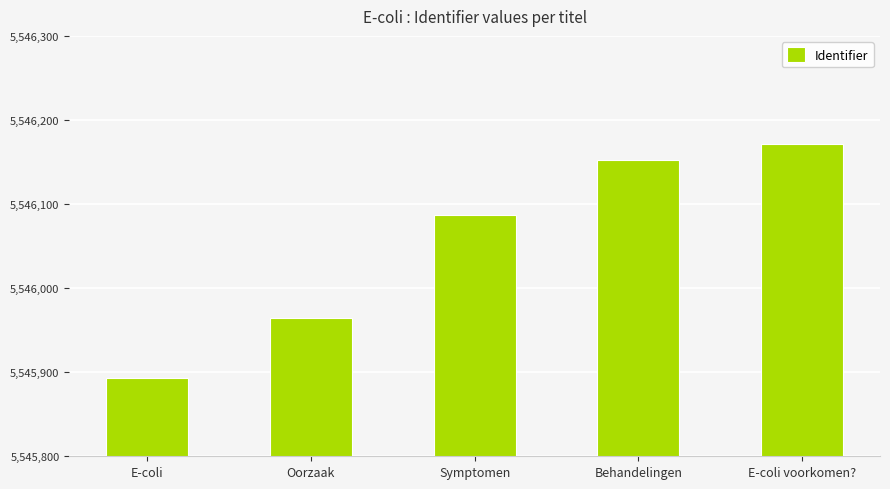

What is the difference between the second highest and minimum values?

259